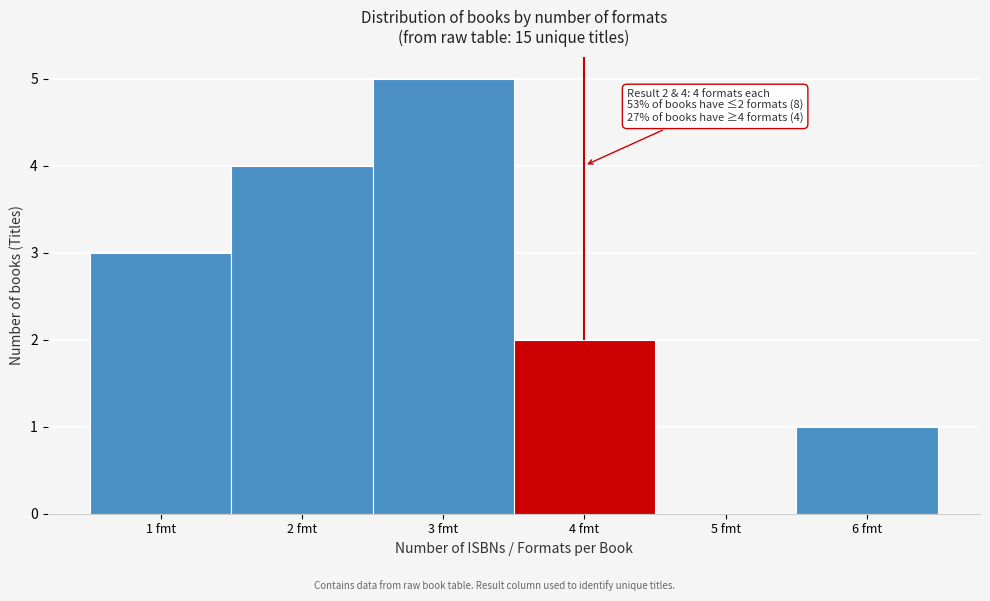

Over which range of the x-axis is the bar tallest?

2.5 to 3.5